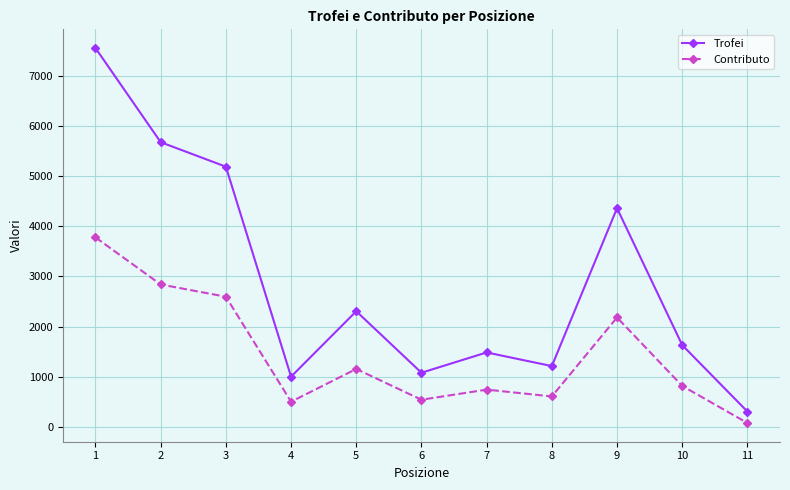

What is the sum of the Contributo values at 8 and 9?

2786